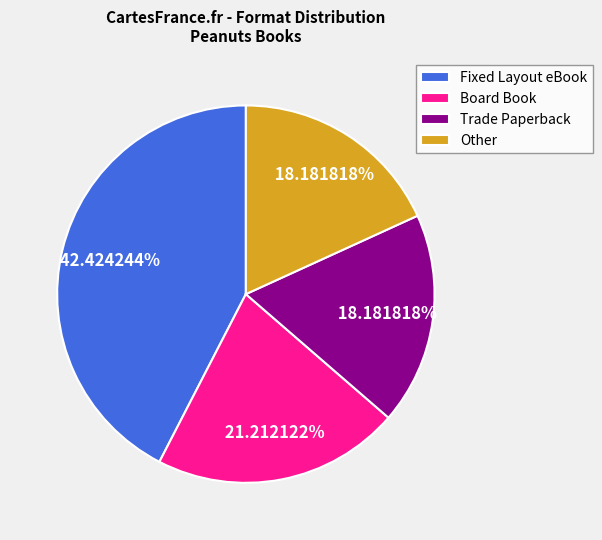

What percentage is the Board Book slice, to the nearest percent?

21%